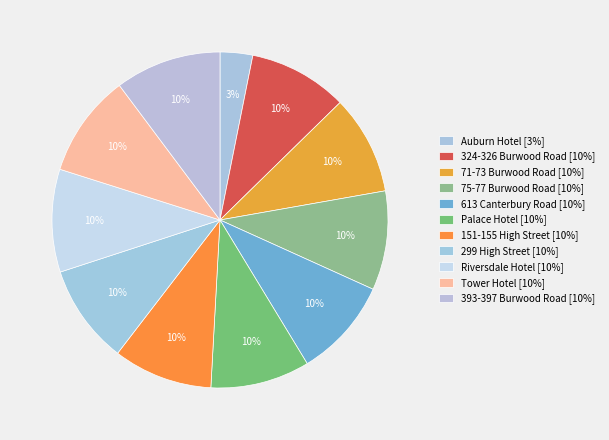

Is there any slice that represents more than half of the pie?

No